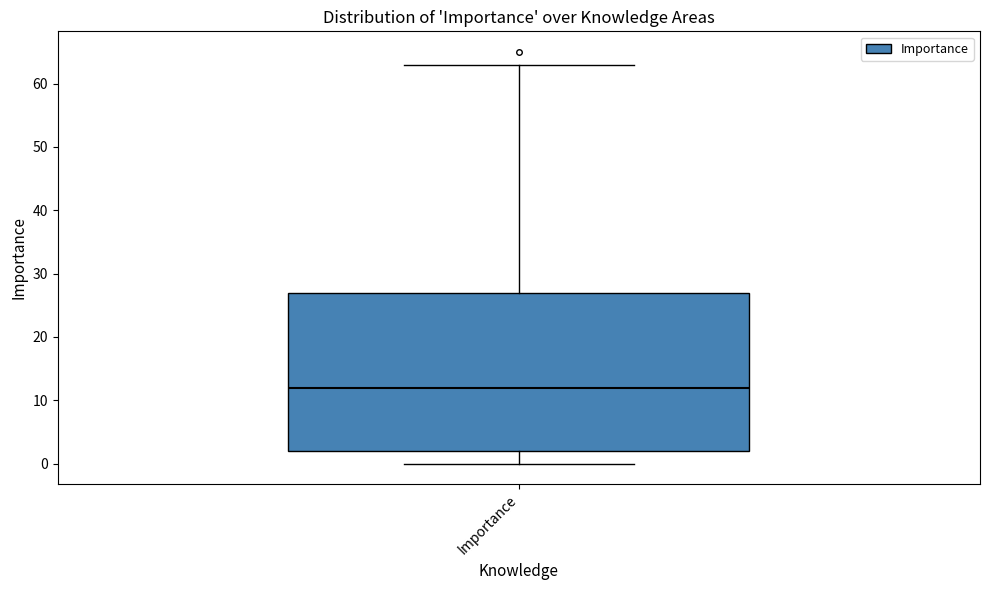

Transcribe this box plot: give where the median line is, the range the box spans, and where the two whiskers end, as read against the y-axis. The values are not printed on the chart, so give them approximately, as read against the axis.

median 12, box 2 to 27, whiskers 0 to 63